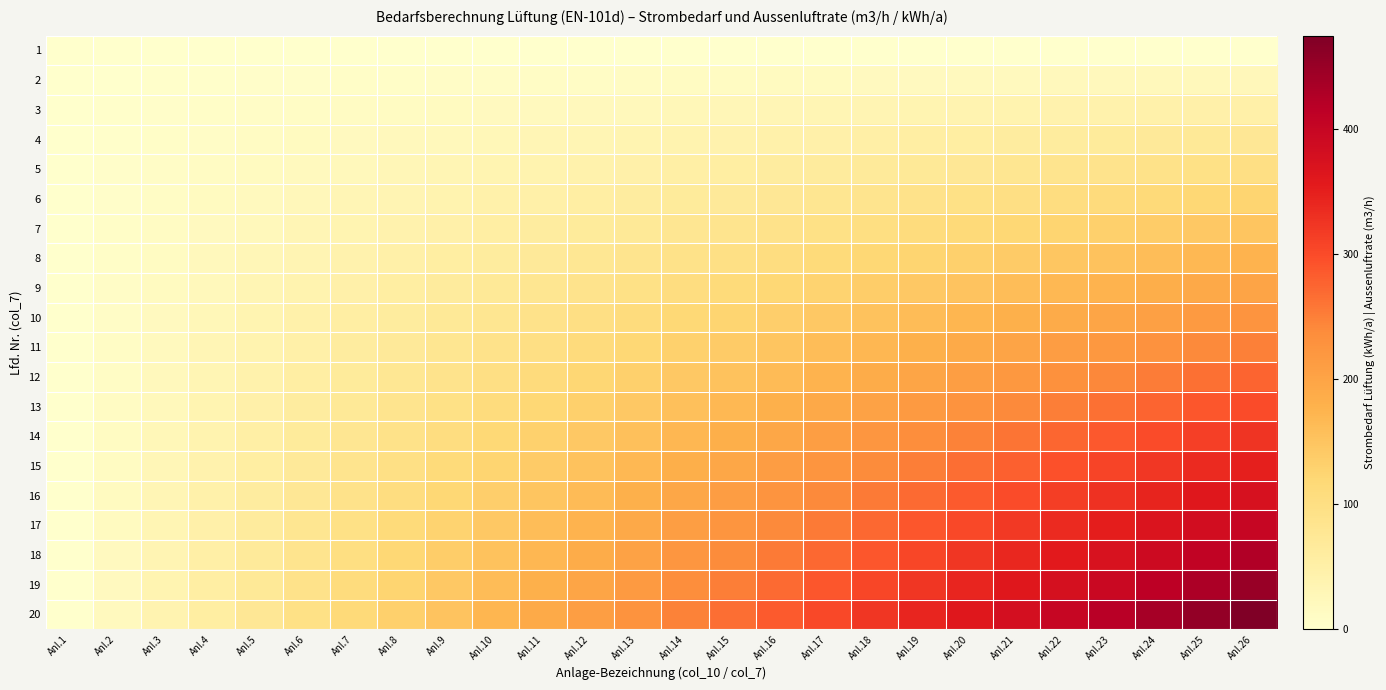

Reading left to right, transcribe all the data shown in this chart.

1: Anl.1=0	Anl.2=0	Anl.3=0	Anl.4=0	Anl.5=0	Anl.6=0	Anl.7=0	Anl.8=0	Anl.9=0	Anl.10=0	Anl.11=0	Anl.12=0	Anl.13=0	Anl.14=0	Anl.15=0	Anl.16=0	Anl.17=0	Anl.18=0	Anl.19=0	Anl.20=0	Anl.21=0	Anl.22=0	Anl.23=0	Anl.24=0	Anl.25=0	Anl.26=0
2: Anl.1=0	Anl.2=1	Anl.3=2	Anl.4=3	Anl.5=4	Anl.6=5	Anl.7=6	Anl.8=7	Anl.9=8	Anl.10=9	Anl.11=10	Anl.12=11	Anl.13=12	Anl.14=13	Anl.15=14	Anl.16=15	Anl.17=16	Anl.18=17	Anl.19=18	Anl.20=19	Anl.21=20	Anl.22=21	Anl.23=22	Anl.24=23	Anl.25=24	Anl.26=25
3: Anl.1=0	Anl.2=2	Anl.3=4	Anl.4=6	Anl.5=8	Anl.6=10	Anl.7=12	Anl.8=14	Anl.9=16	Anl.10=18	Anl.11=20	Anl.12=22	Anl.13=24	Anl.14=26	Anl.15=28	Anl.16=30	Anl.17=32	Anl.18=34	Anl.19=36	Anl.20=38	Anl.21=40	Anl.22=42	Anl.23=44	Anl.24=46	Anl.25=48	Anl.26=50
4: Anl.1=0	Anl.2=3	Anl.3=6	Anl.4=9	Anl.5=12	Anl.6=15	Anl.7=18	Anl.8=21	Anl.9=24	Anl.10=27	Anl.11=30	Anl.12=33	Anl.13=36	Anl.14=39	Anl.15=42	Anl.16=45	Anl.17=48	Anl.18=51	Anl.19=54	Anl.20=57	Anl.21=60	Anl.22=63	Anl.23=66	Anl.24=69	Anl.25=72	Anl.26=75
5: Anl.1=0	Anl.2=4	Anl.3=8	Anl.4=12	Anl.5=16	Anl.6=20	Anl.7=24	Anl.8=28	Anl.9=32	Anl.10=36	Anl.11=40	Anl.12=44	Anl.13=48	Anl.14=52	Anl.15=56	Anl.16=60	Anl.17=64	Anl.18=68	Anl.19=72	Anl.20=76	Anl.21=80	Anl.22=84	Anl.23=88	Anl.24=92	Anl.25=96	Anl.26=100
6: Anl.1=0	Anl.2=5	Anl.3=10	Anl.4=15	Anl.5=20	Anl.6=25	Anl.7=30	Anl.8=35	Anl.9=40	Anl.10=45	Anl.11=50	Anl.12=55	Anl.13=60	Anl.14=65	Anl.15=70	Anl.16=75	Anl.17=80	Anl.18=85	Anl.19=90	Anl.20=95	Anl.21=100	Anl.22=105	Anl.23=110	Anl.24=115	Anl.25=120	Anl.26=125
7: Anl.1=0	Anl.2=6	Anl.3=12	Anl.4=18	Anl.5=24	Anl.6=30	Anl.7=36	Anl.8=42	Anl.9=48	Anl.10=54	Anl.11=60	Anl.12=66	Anl.13=72	Anl.14=78	Anl.15=84	Anl.16=90	Anl.17=96	Anl.18=102	Anl.19=108	Anl.20=114	Anl.21=120	Anl.22=126	Anl.23=132	Anl.24=138	Anl.25=144	Anl.26=150
8: Anl.1=0	Anl.2=7	Anl.3=14	Anl.4=21	Anl.5=28	Anl.6=35	Anl.7=42	Anl.8=49	Anl.9=56	Anl.10=63	Anl.11=70	Anl.12=77	Anl.13=84	Anl.14=91	Anl.15=98	Anl.16=105	Anl.17=112	Anl.18=119	Anl.19=126	Anl.20=133	Anl.21=140	Anl.22=147	Anl.23=154	Anl.24=161	Anl.25=168	Anl.26=175
9: Anl.1=0	Anl.2=8	Anl.3=16	Anl.4=24	Anl.5=32	Anl.6=40	Anl.7=48	Anl.8=56	Anl.9=64	Anl.10=72	Anl.11=80	Anl.12=88	Anl.13=96	Anl.14=104	Anl.15=112	Anl.16=120	Anl.17=128	Anl.18=136	Anl.19=144	Anl.20=152	Anl.21=160	Anl.22=168	Anl.23=176	Anl.24=184	Anl.25=192	Anl.26=200
10: Anl.1=0	Anl.2=9	Anl.3=18	Anl.4=27	Anl.5=36	Anl.6=45	Anl.7=54	Anl.8=63	Anl.9=72	Anl.10=81	Anl.11=90	Anl.12=99	Anl.13=108	Anl.14=117	Anl.15=126	Anl.16=135	Anl.17=144	Anl.18=153	Anl.19=162	Anl.20=171	Anl.21=180	Anl.22=189	Anl.23=198	Anl.24=207	Anl.25=216	Anl.26=225
11: Anl.1=0	Anl.2=10	Anl.3=20	Anl.4=30	Anl.5=40	Anl.6=50	Anl.7=60	Anl.8=70	Anl.9=80	Anl.10=90	Anl.11=100	Anl.12=110	Anl.13=120	Anl.14=130	Anl.15=140	Anl.16=150	Anl.17=160	Anl.18=170	Anl.19=180	Anl.20=190	Anl.21=200	Anl.22=210	Anl.23=220	Anl.24=230	Anl.25=240	Anl.26=250
12: Anl.1=0	Anl.2=11	Anl.3=22	Anl.4=33	Anl.5=44	Anl.6=55	Anl.7=66	Anl.8=77	Anl.9=88	Anl.10=99	Anl.11=110	Anl.12=121	Anl.13=132	Anl.14=143	Anl.15=154	Anl.16=165	Anl.17=176	Anl.18=187	Anl.19=198	Anl.20=209	Anl.21=220	Anl.22=231	Anl.23=242	Anl.24=253	Anl.25=264	Anl.26=275
13: Anl.1=0	Anl.2=12	Anl.3=24	Anl.4=36	Anl.5=48	Anl.6=60	Anl.7=72	Anl.8=84	Anl.9=96	Anl.10=108	Anl.11=120	Anl.12=132	Anl.13=144	Anl.14=156	Anl.15=168	Anl.16=180	Anl.17=192	Anl.18=204	Anl.19=216	Anl.20=228	Anl.21=240	Anl.22=252	Anl.23=264	Anl.24=276	Anl.25=288	Anl.26=300
14: Anl.1=0	Anl.2=13	Anl.3=26	Anl.4=39	Anl.5=52	Anl.6=65	Anl.7=78	Anl.8=91	Anl.9=104	Anl.10=117	Anl.11=130	Anl.12=143	Anl.13=156	Anl.14=169	Anl.15=182	Anl.16=195	Anl.17=208	Anl.18=221	Anl.19=234	Anl.20=247	Anl.21=260	Anl.22=273	Anl.23=286	Anl.24=299	Anl.25=312	Anl.26=325
15: Anl.1=0	Anl.2=14	Anl.3=28	Anl.4=42	Anl.5=56	Anl.6=70	Anl.7=84	Anl.8=98	Anl.9=112	Anl.10=126	Anl.11=140	Anl.12=154	Anl.13=168	Anl.14=182	Anl.15=196	Anl.16=210	Anl.17=224	Anl.18=238	Anl.19=252	Anl.20=266	Anl.21=280	Anl.22=294	Anl.23=308	Anl.24=322	Anl.25=336	Anl.26=350
16: Anl.1=0	Anl.2=15	Anl.3=30	Anl.4=45	Anl.5=60	Anl.6=75	Anl.7=90	Anl.8=105	Anl.9=120	Anl.10=135	Anl.11=150	Anl.12=165	Anl.13=180	Anl.14=195	Anl.15=210	Anl.16=225	Anl.17=240	Anl.18=255	Anl.19=270	Anl.20=285	Anl.21=300	Anl.22=315	Anl.23=330	Anl.24=345	Anl.25=360	Anl.26=375
17: Anl.1=0	Anl.2=16	Anl.3=32	Anl.4=48	Anl.5=64	Anl.6=80	Anl.7=96	Anl.8=112	Anl.9=128	Anl.10=144	Anl.11=160	Anl.12=176	Anl.13=192	Anl.14=208	Anl.15=224	Anl.16=240	Anl.17=256	Anl.18=272	Anl.19=288	Anl.20=304	Anl.21=320	Anl.22=336	Anl.23=352	Anl.24=368	Anl.25=384	Anl.26=400
18: Anl.1=0	Anl.2=17	Anl.3=34	Anl.4=51	Anl.5=68	Anl.6=85	Anl.7=102	Anl.8=119	Anl.9=136	Anl.10=153	Anl.11=170	Anl.12=187	Anl.13=204	Anl.14=221	Anl.15=238	Anl.16=255	Anl.17=272	Anl.18=289	Anl.19=306	Anl.20=323	Anl.21=340	Anl.22=357	Anl.23=374	Anl.24=391	Anl.25=408	Anl.26=425
19: Anl.1=0	Anl.2=18	Anl.3=36	Anl.4=54	Anl.5=72	Anl.6=90	Anl.7=108	Anl.8=126	Anl.9=144	Anl.10=162	Anl.11=180	Anl.12=198	Anl.13=216	Anl.14=234	Anl.15=252	Anl.16=270	Anl.17=288	Anl.18=306	Anl.19=324	Anl.20=342	Anl.21=360	Anl.22=378	Anl.23=396	Anl.24=414	Anl.25=432	Anl.26=450
20: Anl.1=0	Anl.2=19	Anl.3=38	Anl.4=57	Anl.5=76	Anl.6=95	Anl.7=114	Anl.8=133	Anl.9=152	Anl.10=171	Anl.11=190	Anl.12=209	Anl.13=228	Anl.14=247	Anl.15=266	Anl.16=285	Anl.17=304	Anl.18=323	Anl.19=342	Anl.20=361	Anl.21=380	Anl.22=399	Anl.23=418	Anl.24=437	Anl.25=456	Anl.26=475